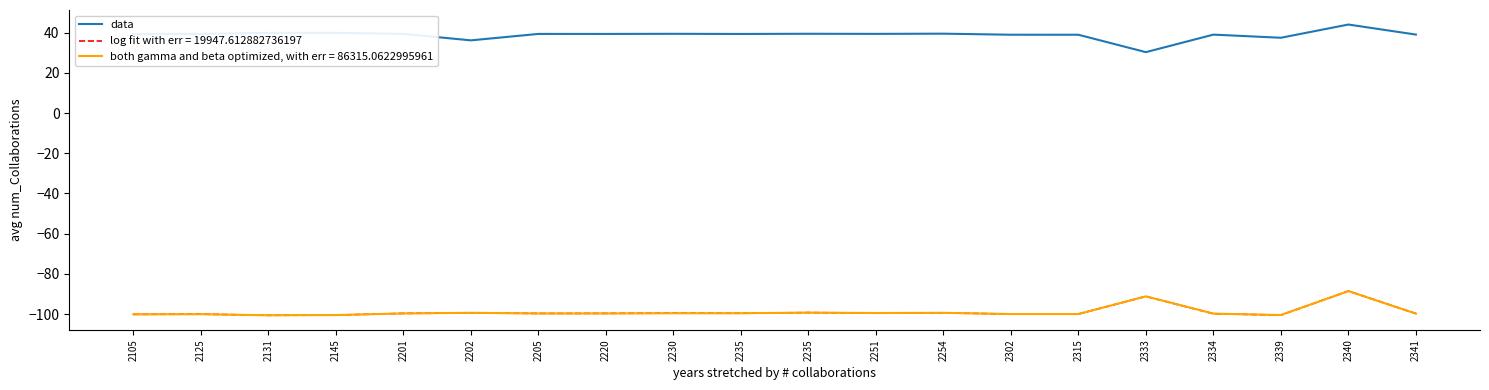

What is the maximum value shown in the chart?

44.0